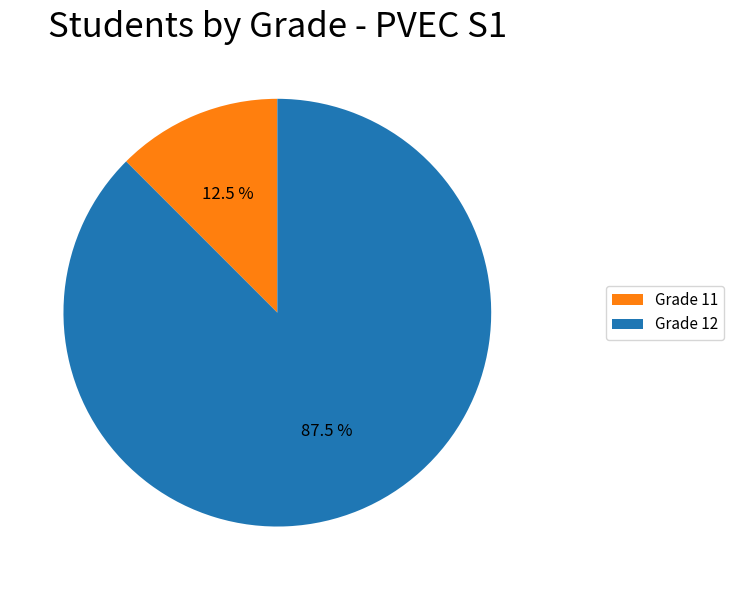

Which category has the biggest portion of the pie?

Grade 12